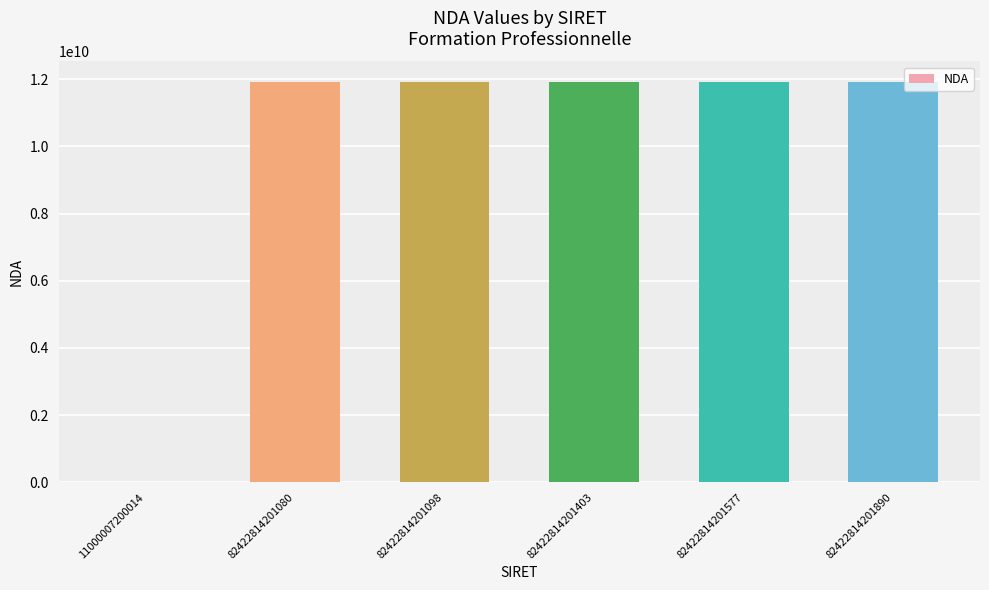

Are the bars horizontal?

No